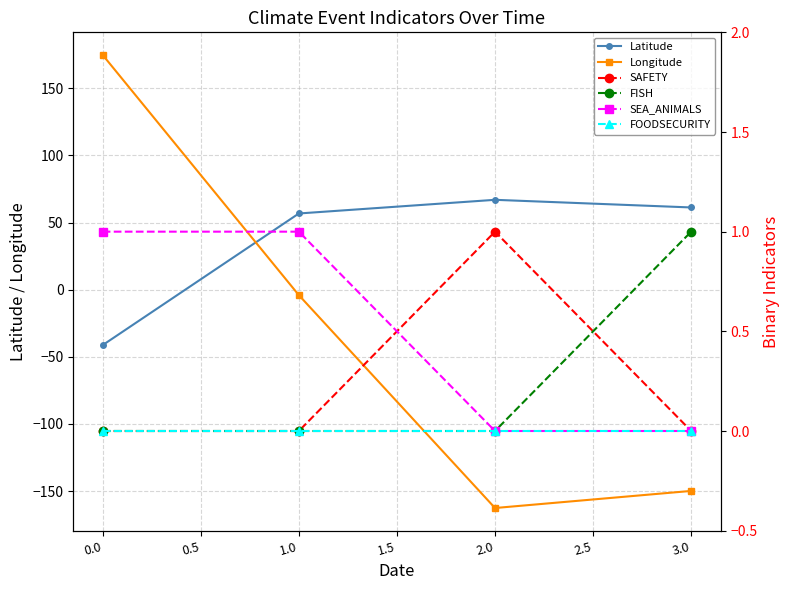

How many lines are shown in the chart?

6